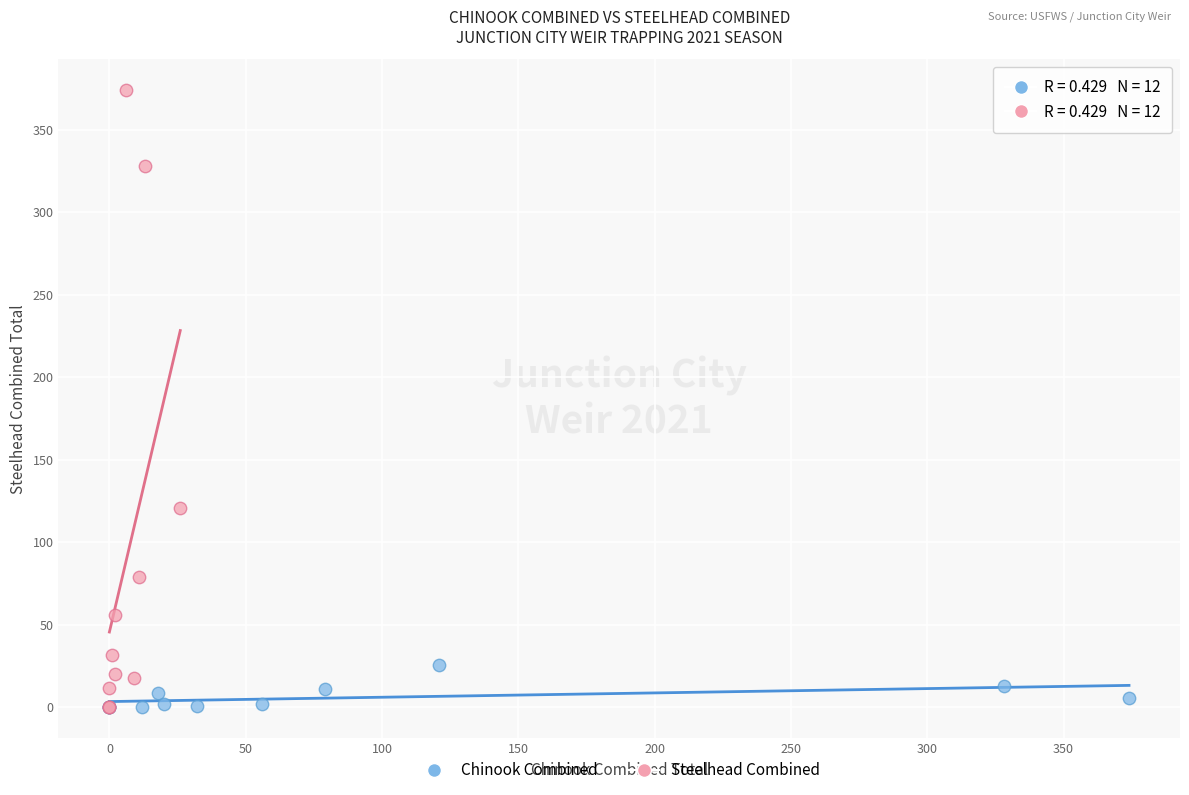

Which series reaches the maximum Y coordinate?

Steelhead Combined